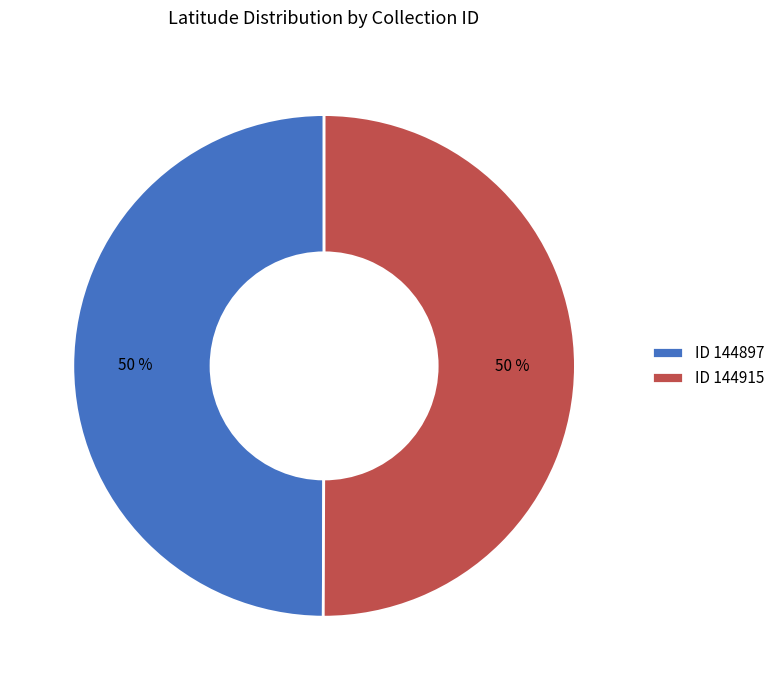

Count the number of slices in the pie.

2